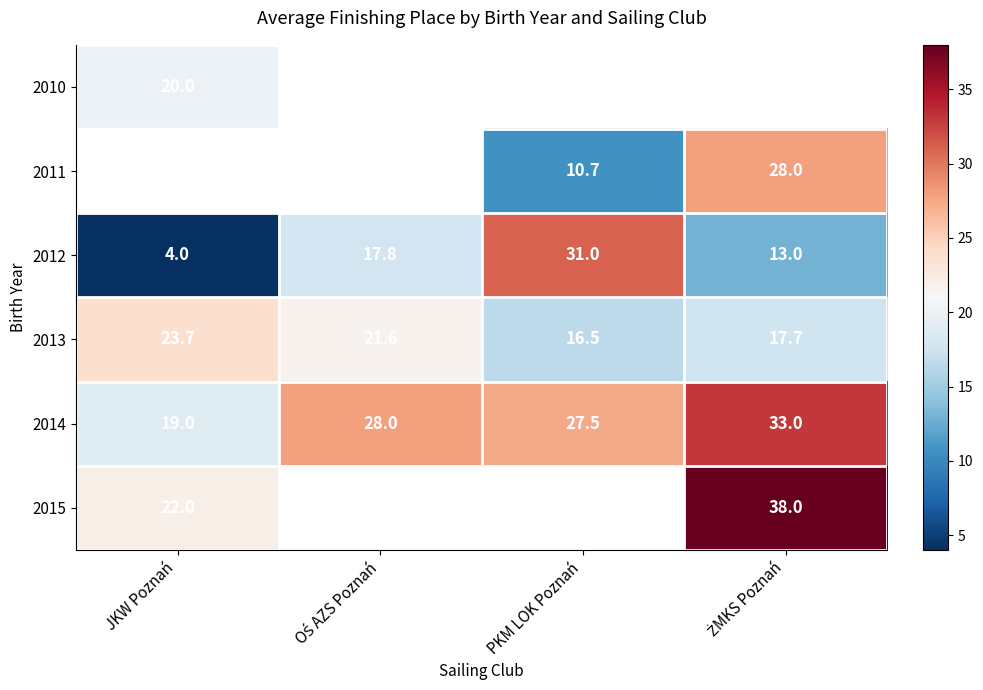

What is the sum of all 2014 values?

107.5